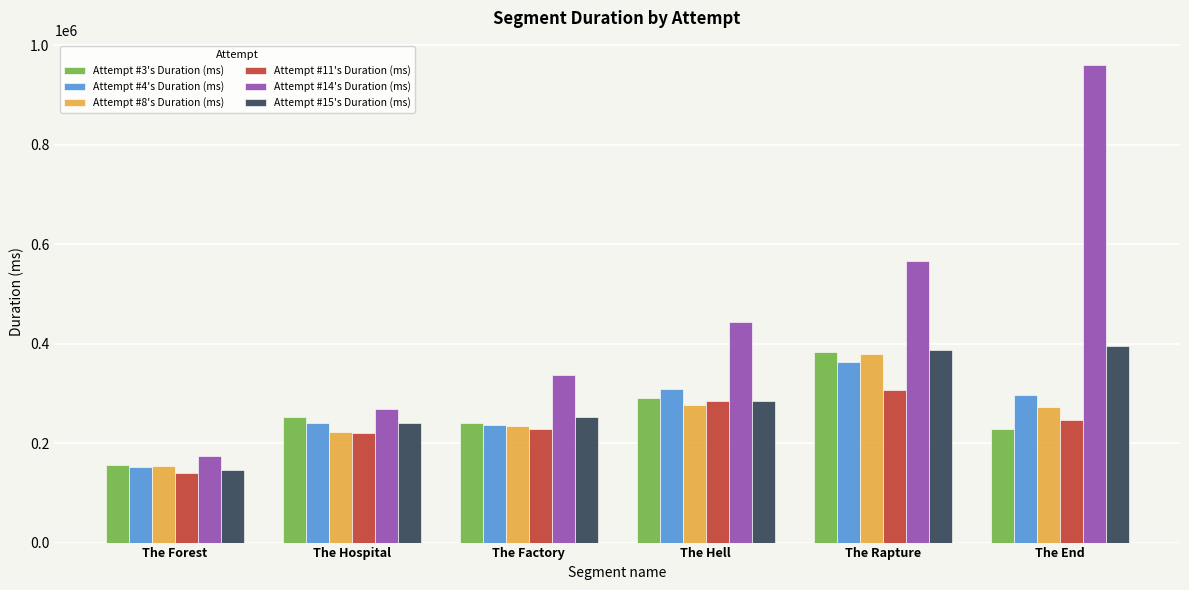

Which series has the largest total across all categories?

Attempt #14's Duration (ms)